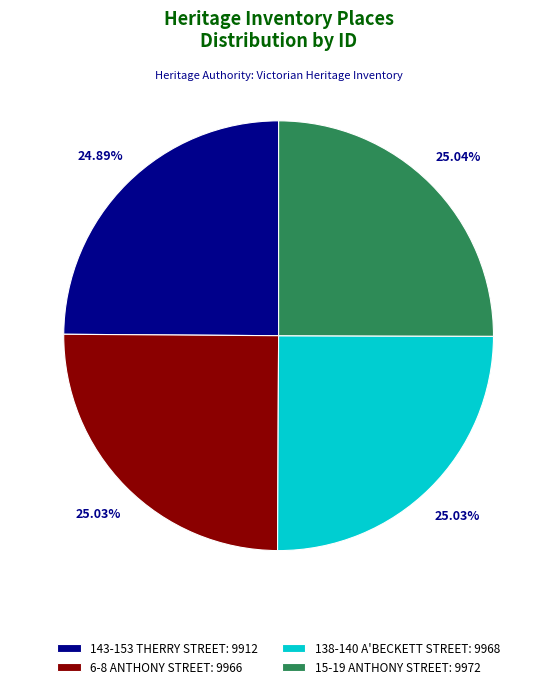

What percentage is NOT represented by 6-8 ANTHONY STREET?

75.0%